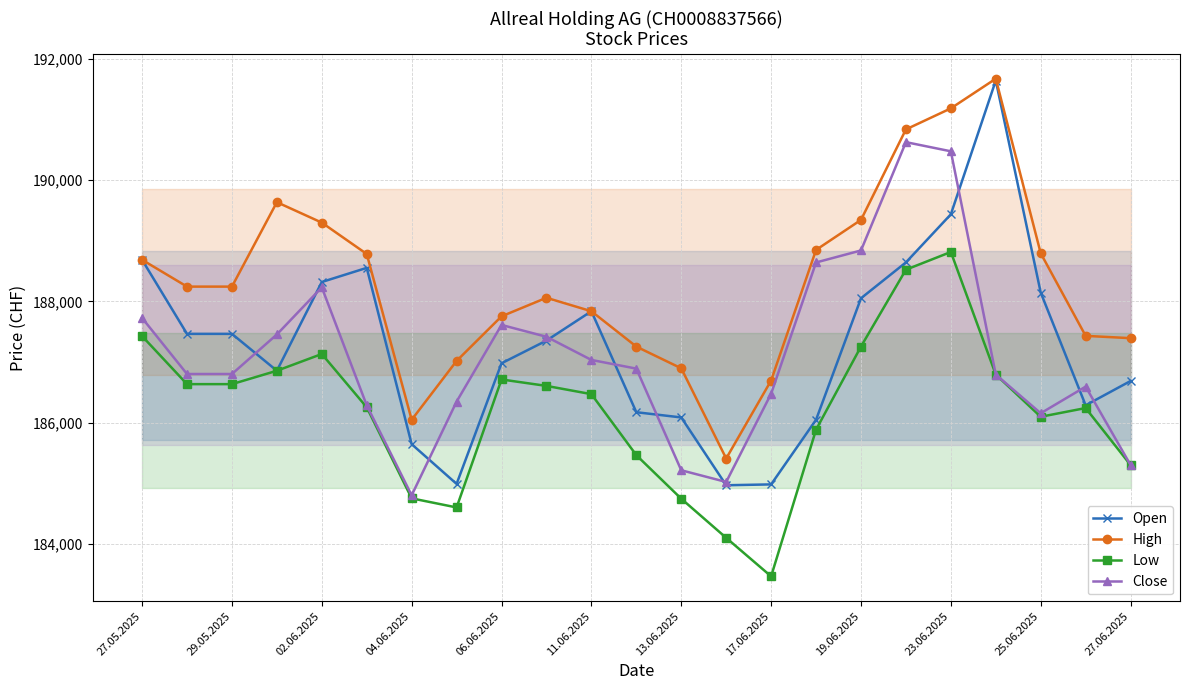

What is the difference between the highest and lowest values at 29.05.2025?

1608